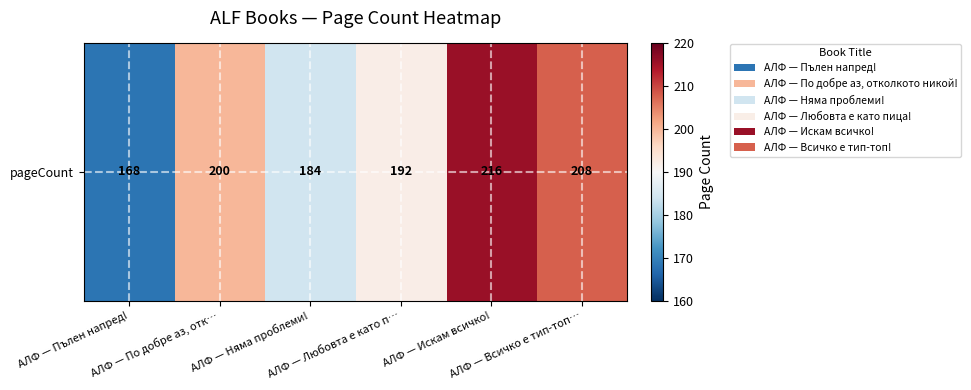

What is the minimum value shown in the chart?

168